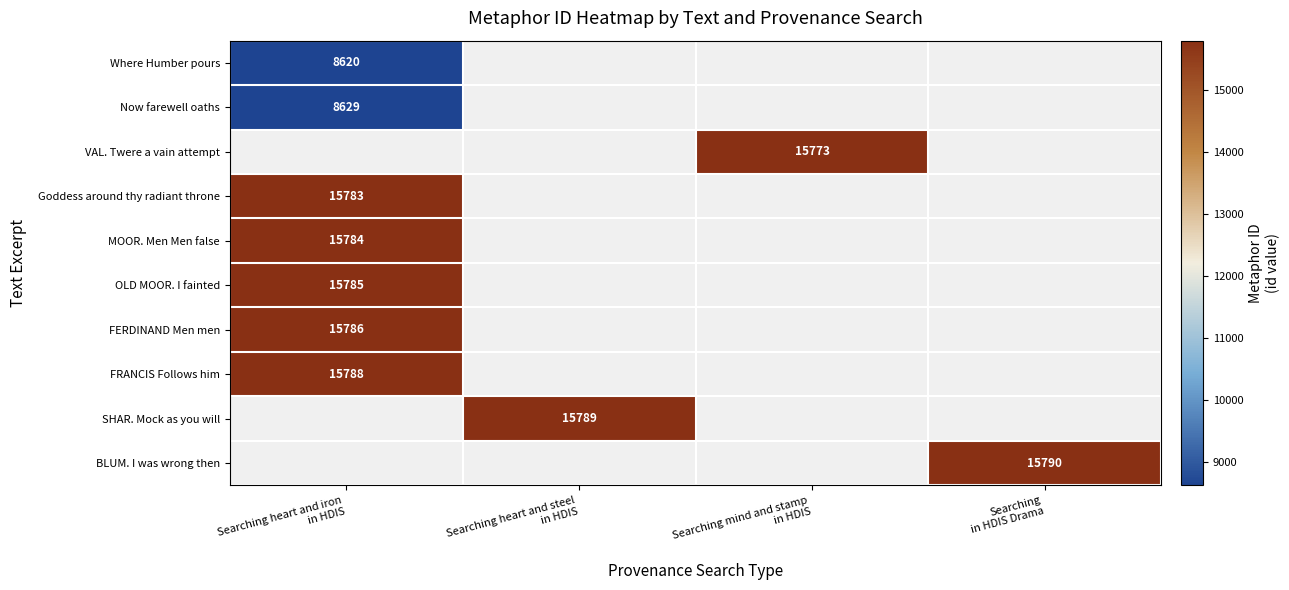

What is the difference between the highest and lowest values at Searching heart and iron
in HDIS?

7168.0